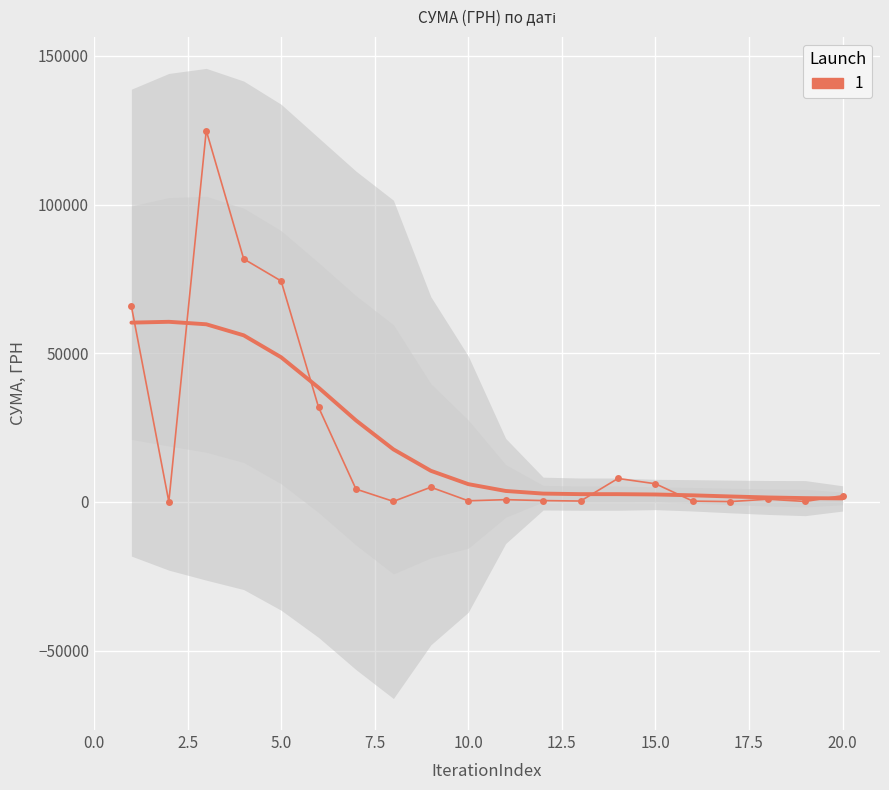

How many interior local valleys (lower than both neighbors) does the data have?

6